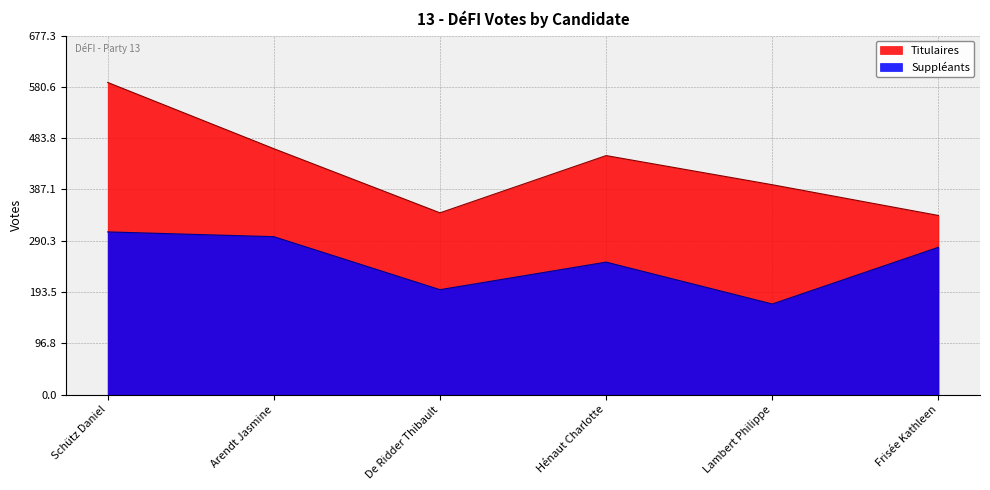

Reading left to right, list all the values displayed in this chart.

Titulaires: Schütz Daniel=589	Arendt Jasmine=464	De Ridder Thibault=343	Hénaut Charlotte=451	Lambert Philippe=396	Frisée Kathleen=338
Suppléants: Schütz Daniel=307	Arendt Jasmine=298	De Ridder Thibault=198	Hénaut Charlotte=250	Lambert Philippe=171	Frisée Kathleen=278